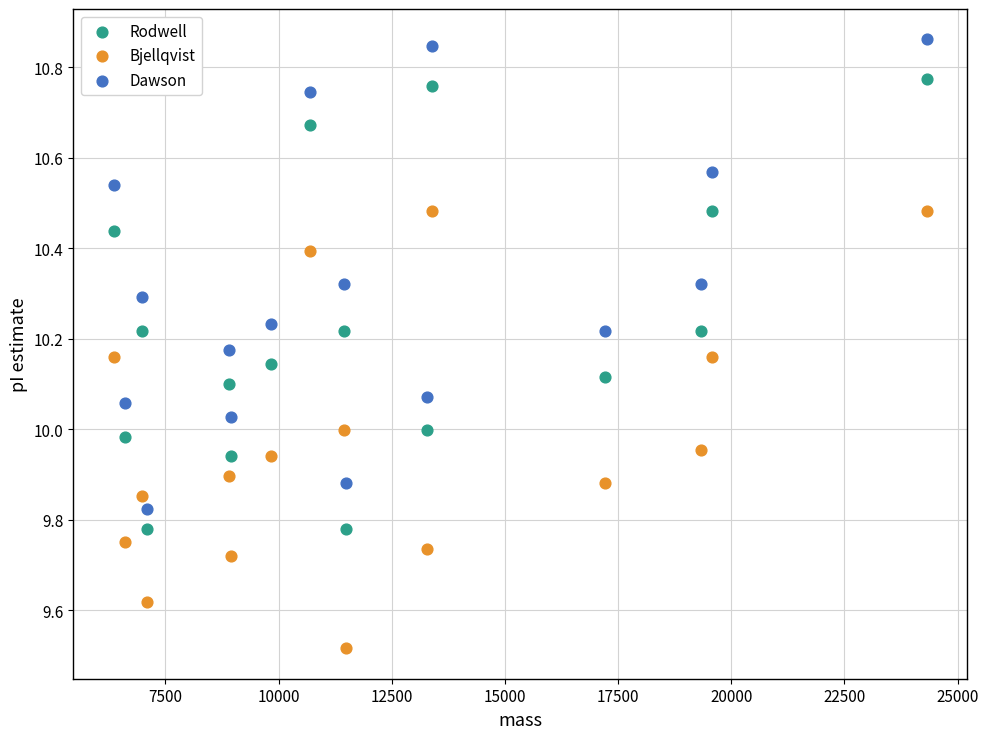

What are all the series names shown in the legend?

Rodwell, Bjellqvist, Dawson